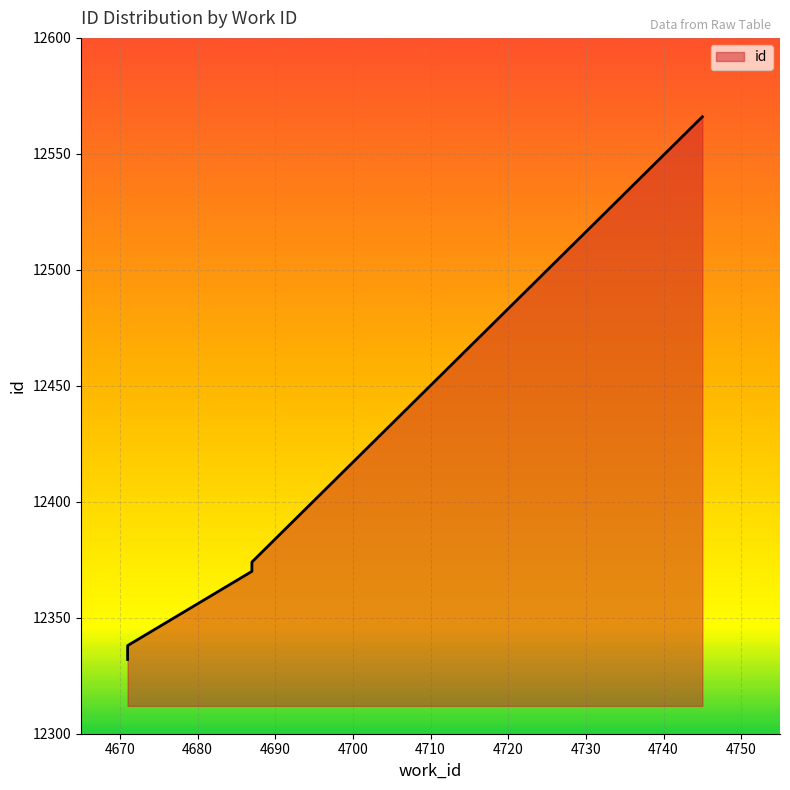

The chart shows a value of 12374 at 4687. True or false?

True